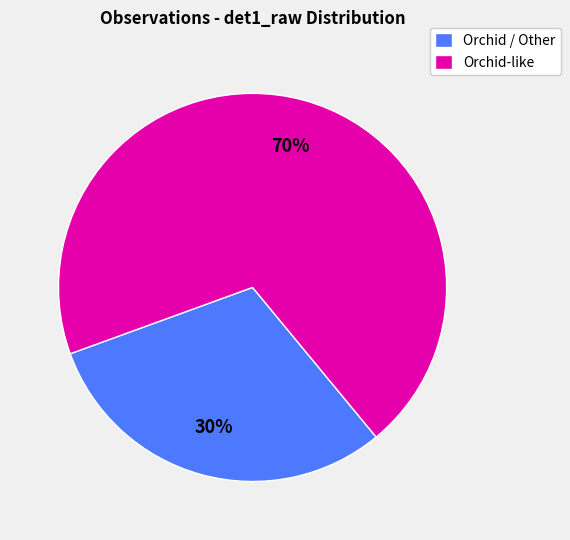

Is there a majority slice in this chart?

Yes